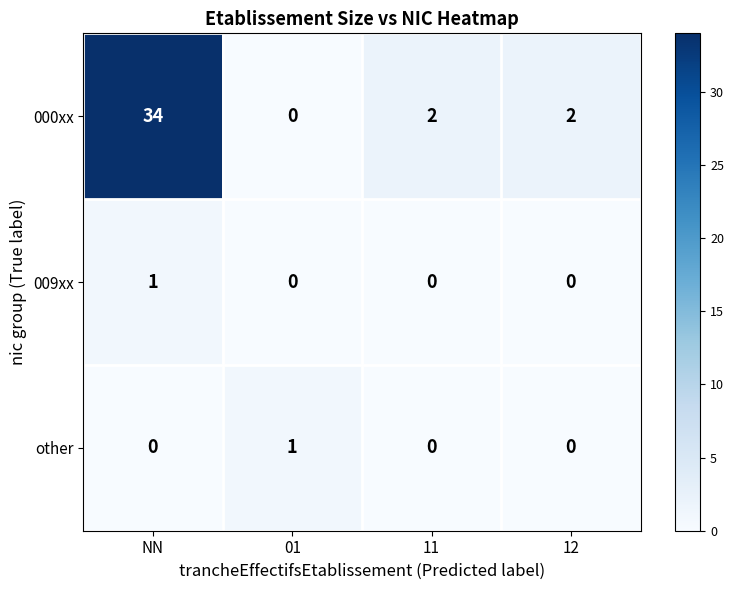

At which category does the chart reach its peak across all series?

NN